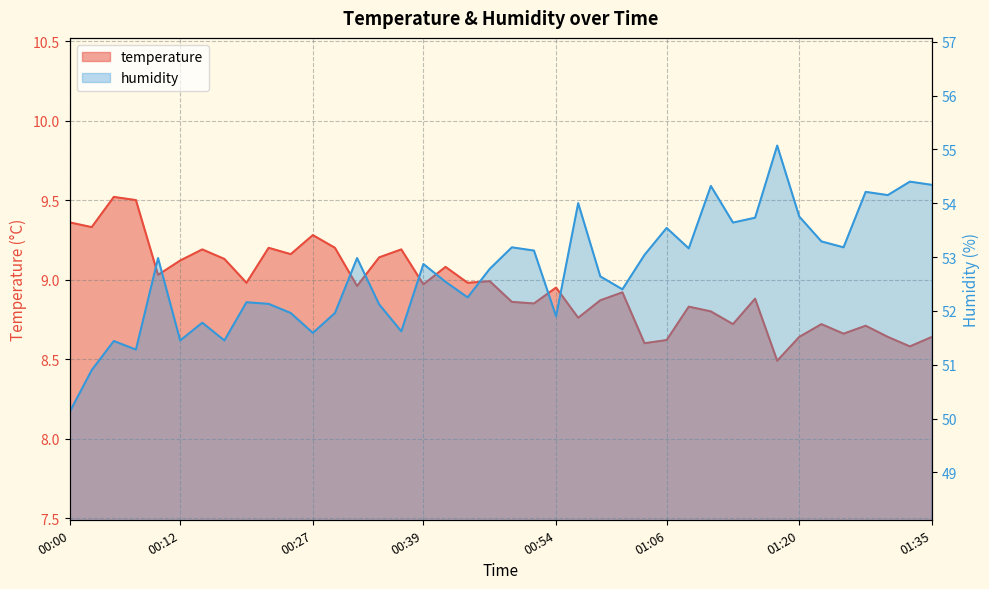

Which category has the lowest value in the humidity series?

00:00